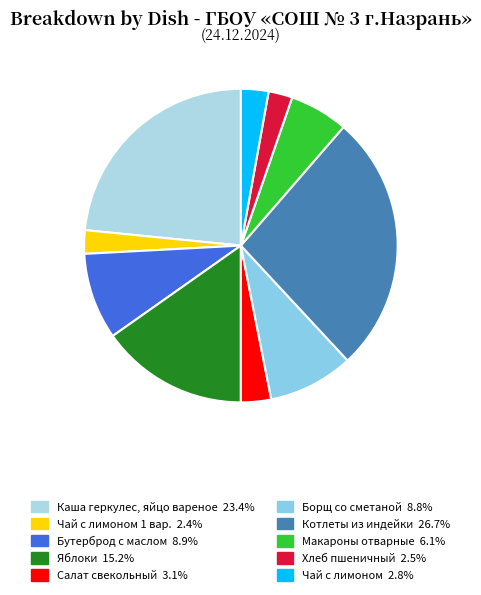

How many segments does this pie chart have?

10